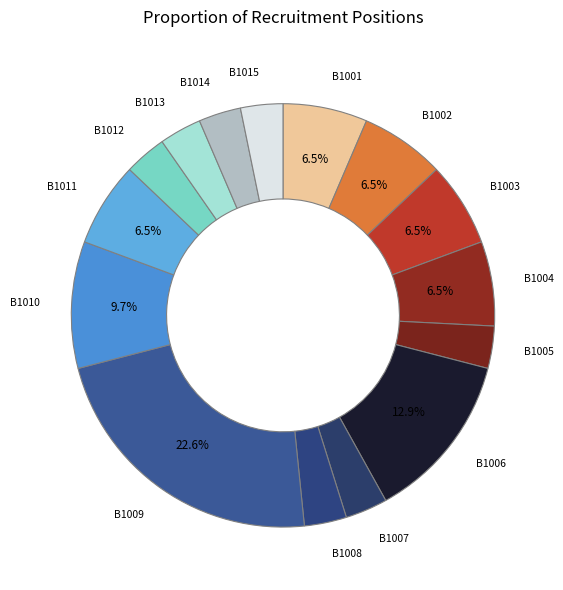

How many segments does this pie chart have?

15